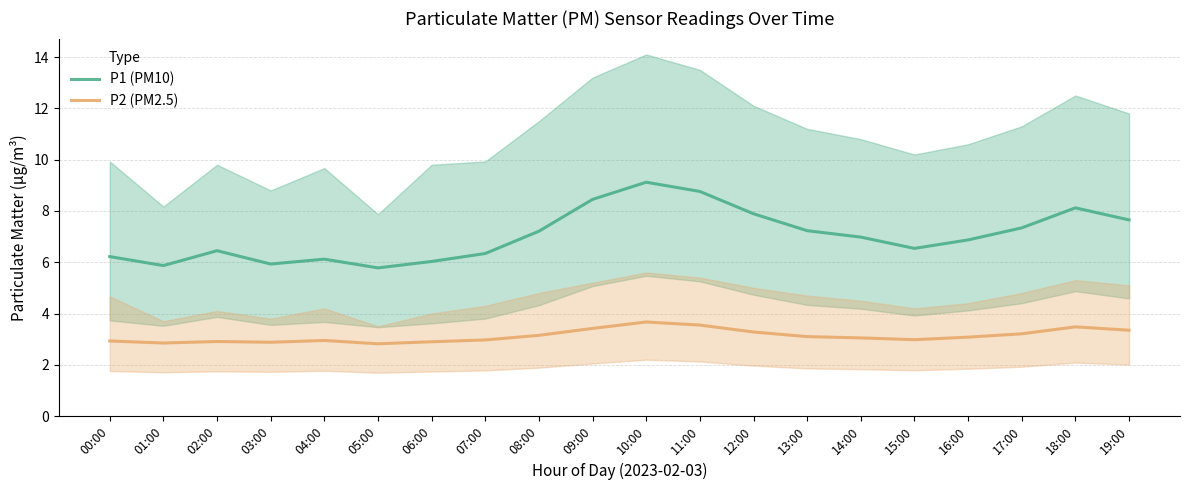

At which label does P2 (PM2.5) first exceed 3?

08:00